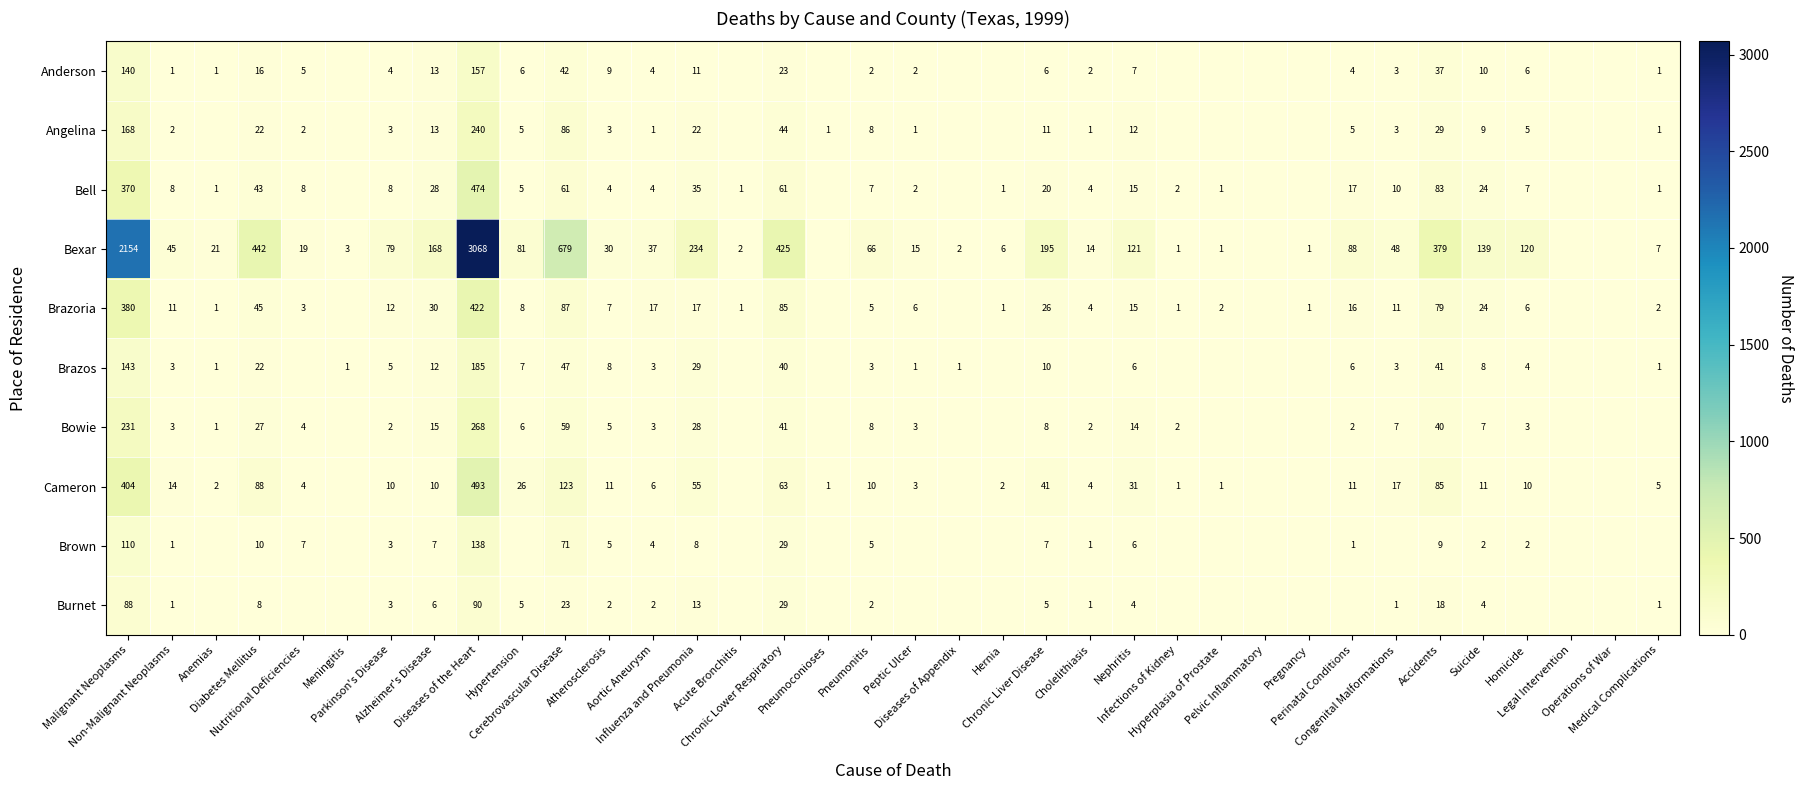

True or false: Bowie has a value of 2 at Anemias.

False